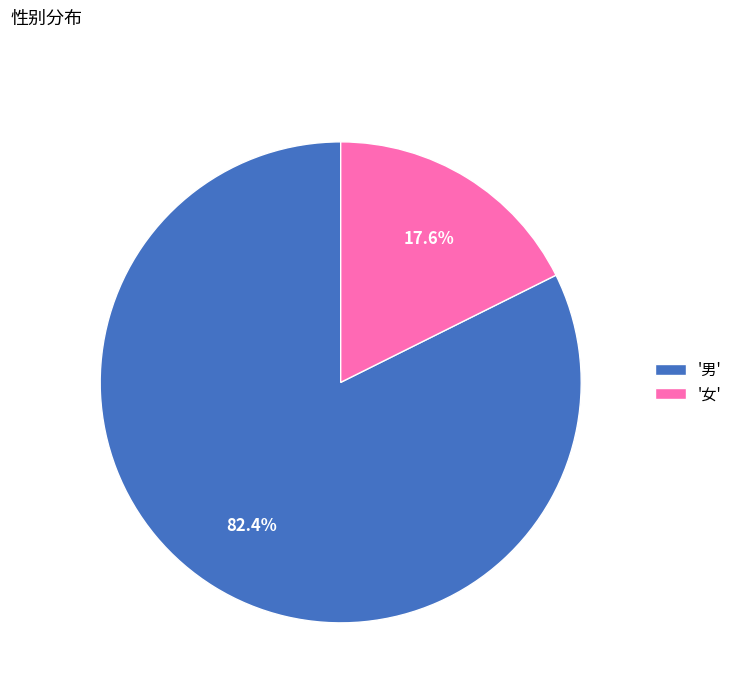

Which category has the biggest portion of the pie?

'男'